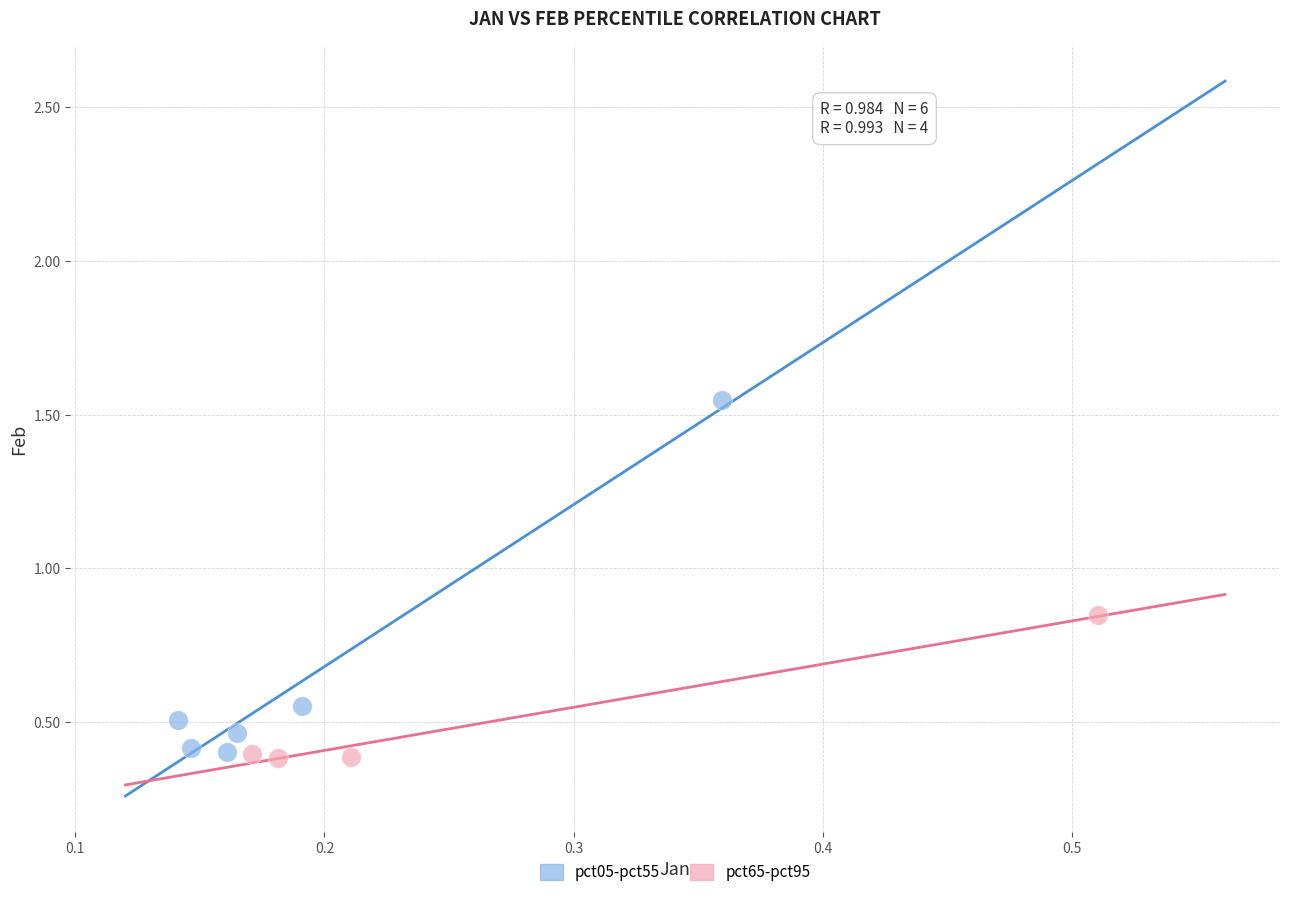

Which series reaches the maximum Y coordinate?

pct05-pct55